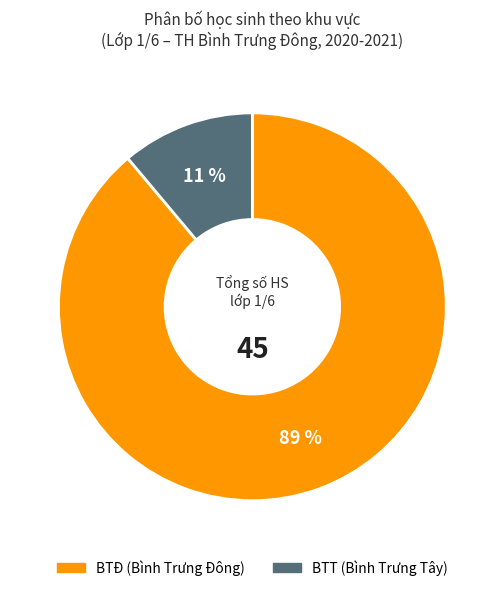

Is there a majority slice in this chart?

Yes